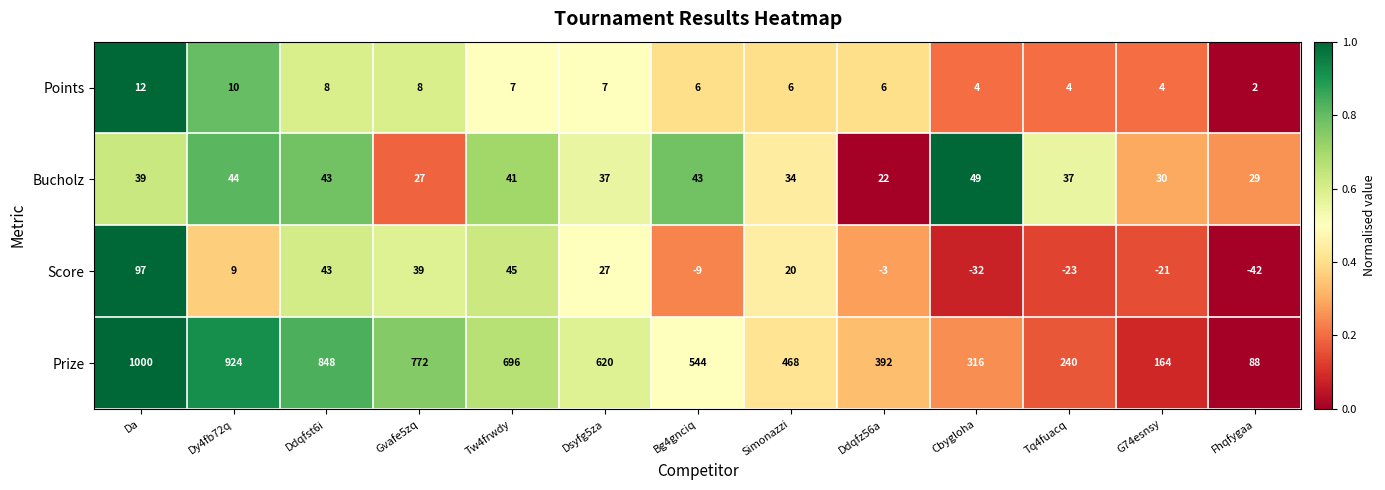

What value does the Score series have at Da, to the nearest 50?

100